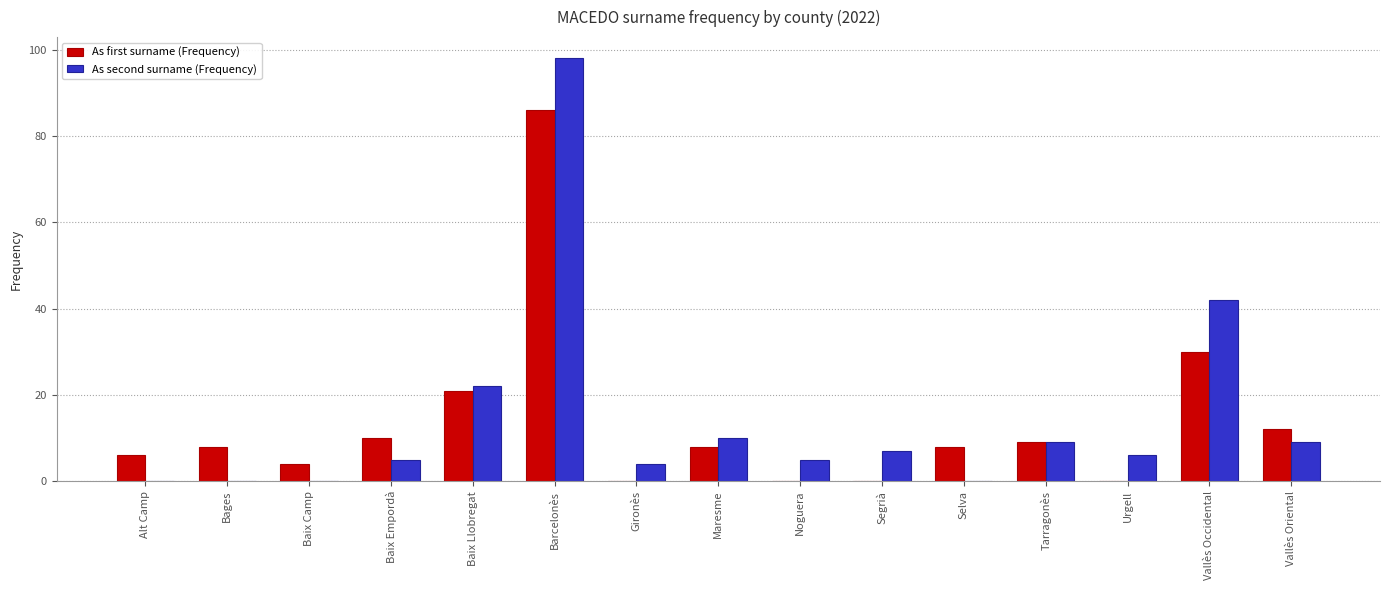

What is the total value across all series at Noguera?

5